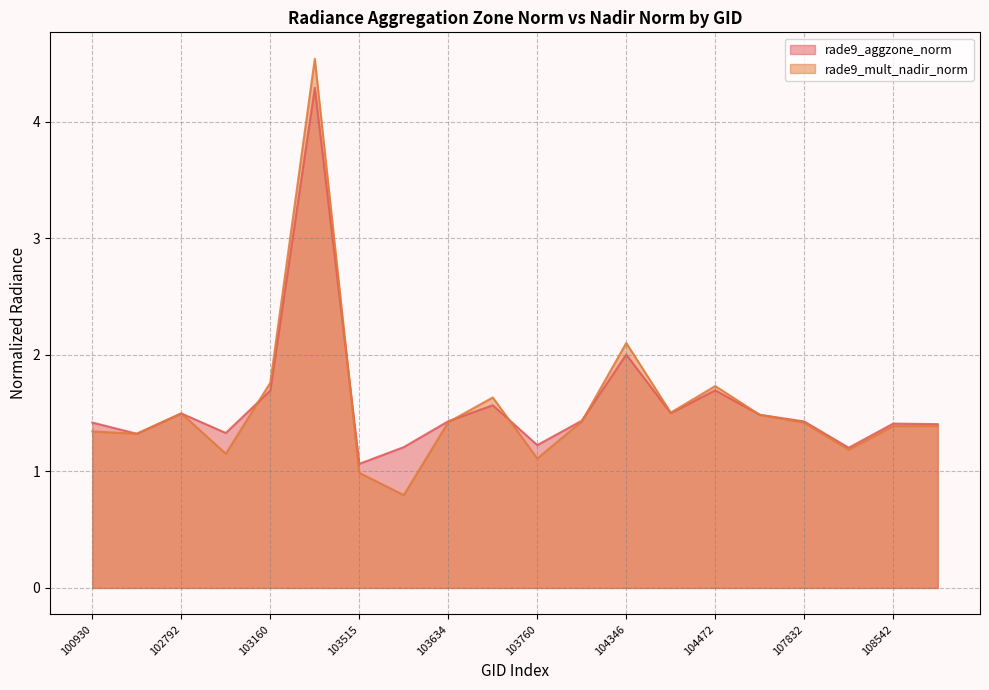

Reading left to right, transcribe all the data shown in this chart.

rade9_aggzone_norm: 100930=1.4	102671=1.3	102792=1.5	102919=1.3	103160=1.7	103396=4.3	103515=1.1	103524=1.2	103634=1.4	103643=1.6	103760=1.2	104112=1.4	104346=2.0	104355=1.5	104472=1.7	107659=1.5	107832=1.4	108369=1.2	108542=1.4	108715=1.4
rade9_mult_nadir_norm: 100930=1.3	102671=1.3	102792=1.5	102919=1.2	103160=1.8	103396=4.5	103515=1.0	103524=0.8	103634=1.4	103643=1.6	103760=1.1	104112=1.4	104346=2.1	104355=1.5	104472=1.7	107659=1.5	107832=1.4	108369=1.2	108542=1.4	108715=1.4